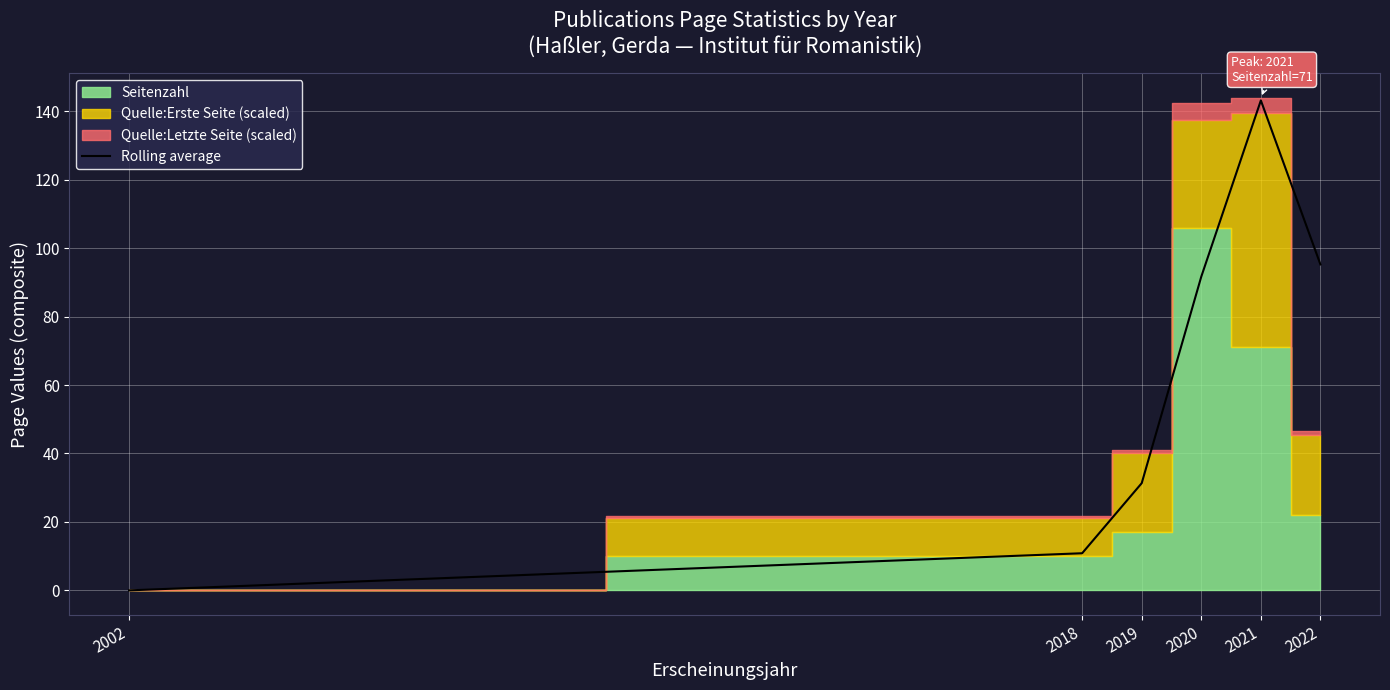

True or false: the data has more than 0 interior local peaks.

True